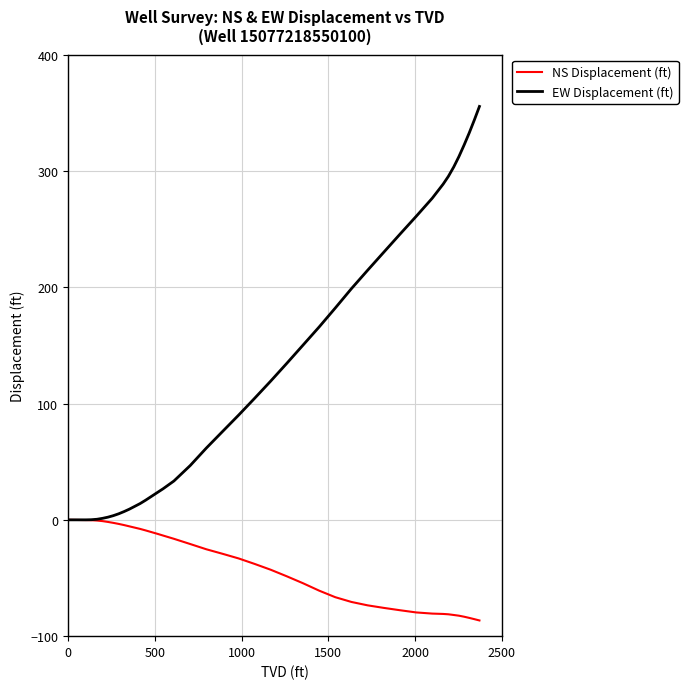

List the series in order of their peak value, lowest first.

NS Displacement (ft), EW Displacement (ft)